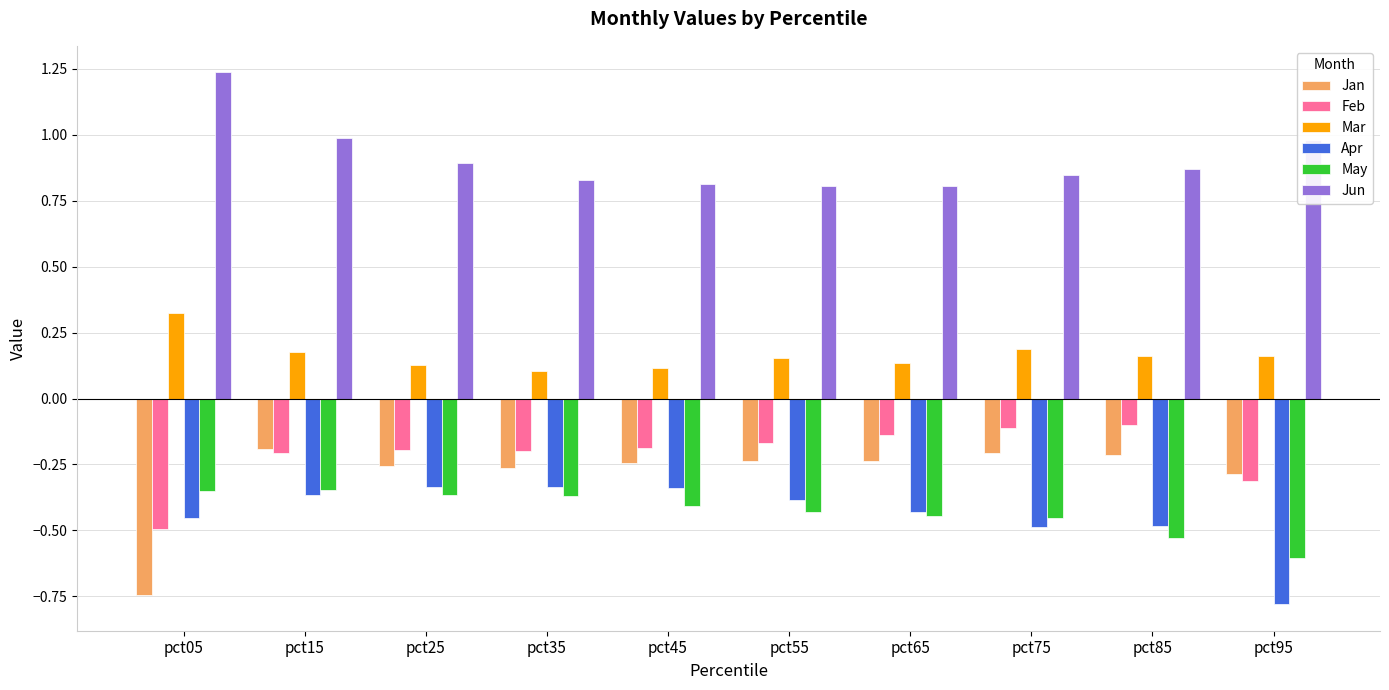

What is the smallest value displayed?

-0.8